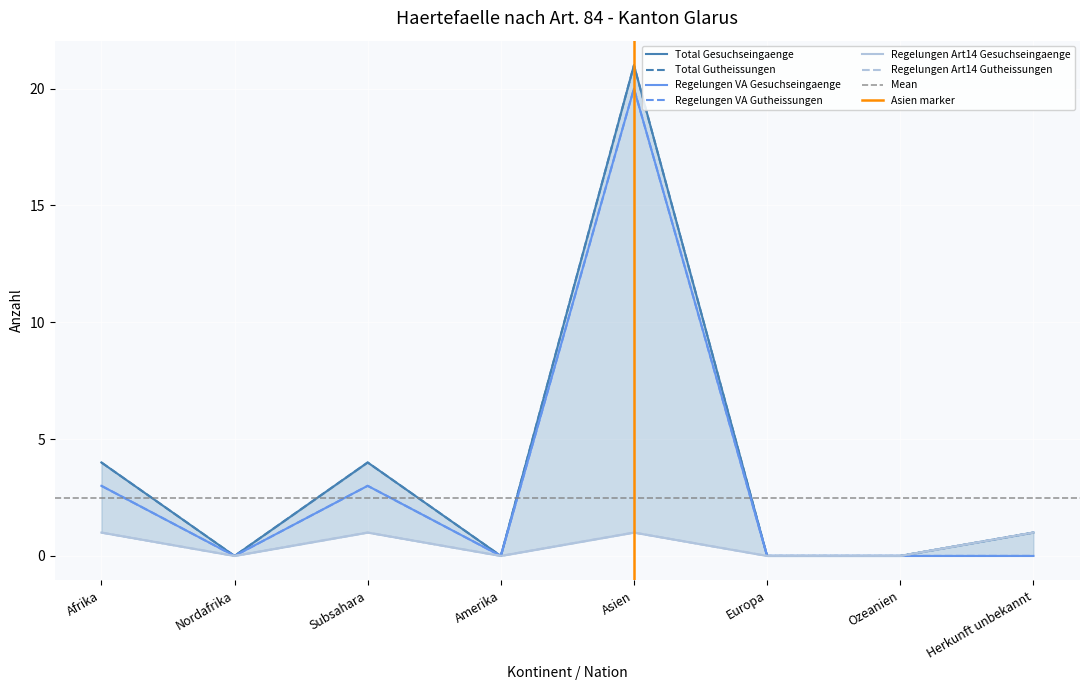

True or false: Total Gesuchseingaenge and Regelungen VA Gesuchseingaenge cross at least once.

False